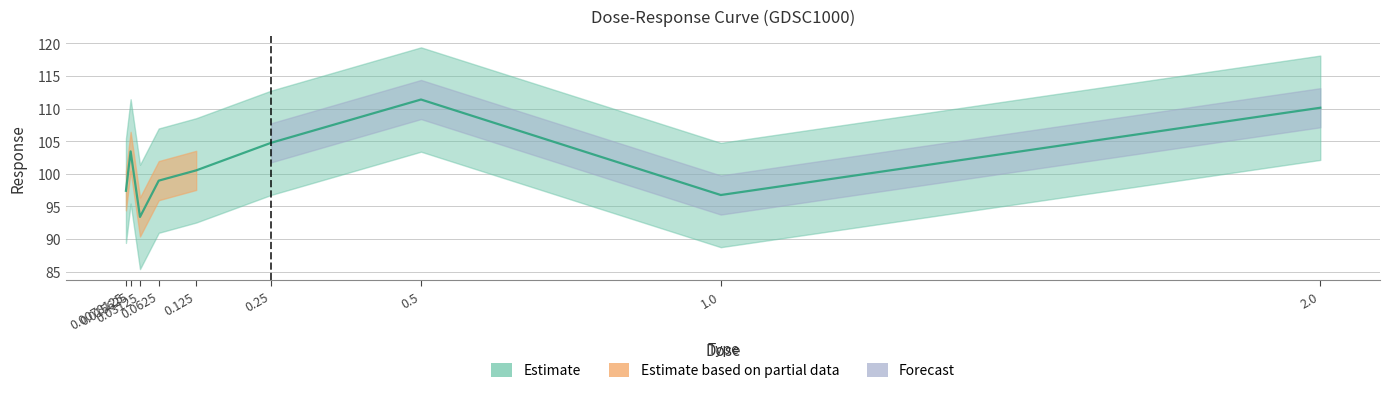

List the labels in order of value, largest first.

0.5, 2.0, 0.25, 0.015625, 0.125, 0.0625, 0.0078125, 1.0, 0.03125